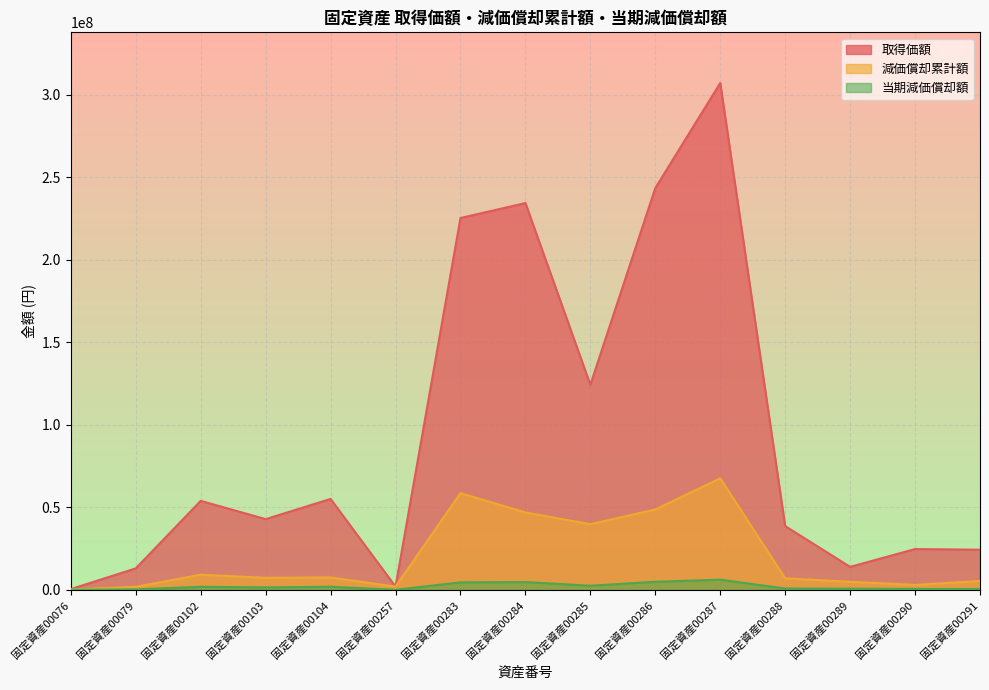

Reading left to right, list all the values displayed in this chart.

取得価額: 432952	12995850	53896215	42820690	55065060	1958030	225282000	234332000	124262000	243434000	307072000	38600100	13896000	24704100	24297000
減価償却累計額: 173180	1819419	9162355	7279515	7488848	1958029	58573320	46866400	39763840	48686800	67555840	6948018	4863600	2964492	5345340
当期減価償却額: 43295	259917	1832471	1455903	1872212	0	4505640	4686640	2485240	4868680	6141440	772002	694800	494082	485940